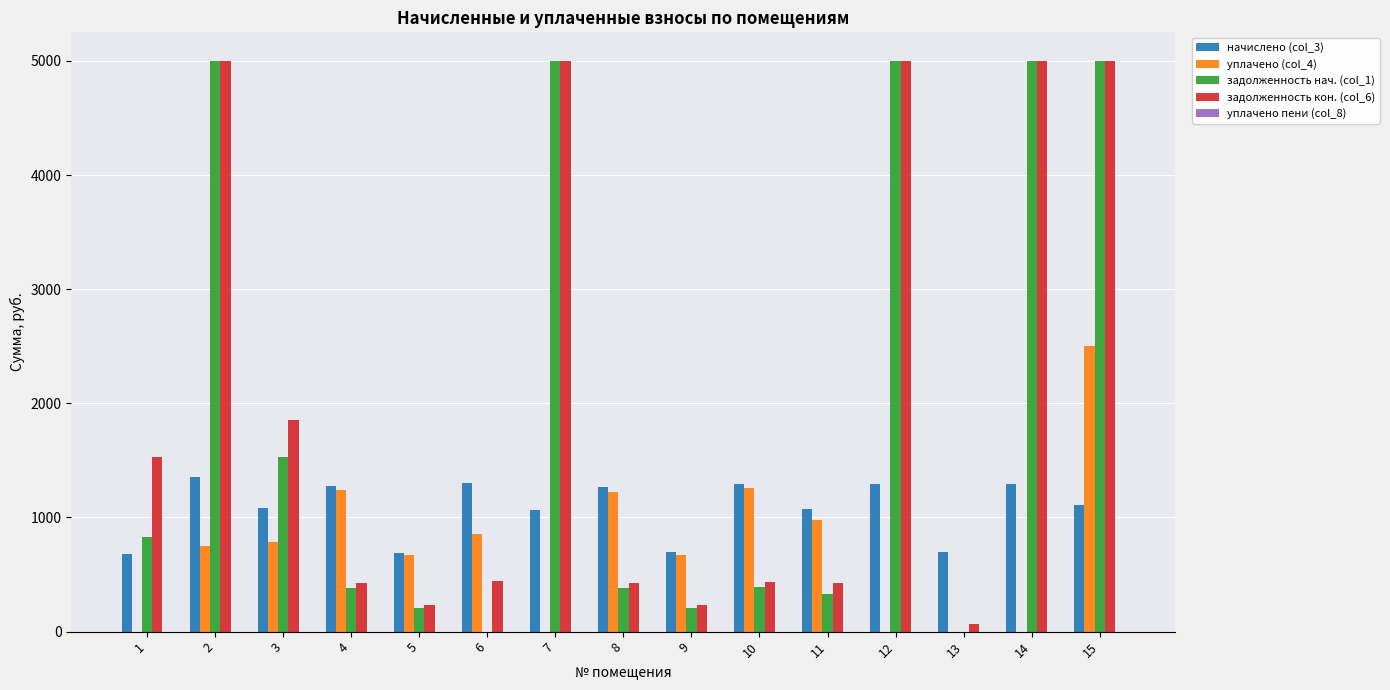

Which series has the widest spread of values?

задолженность нач. (col_1)